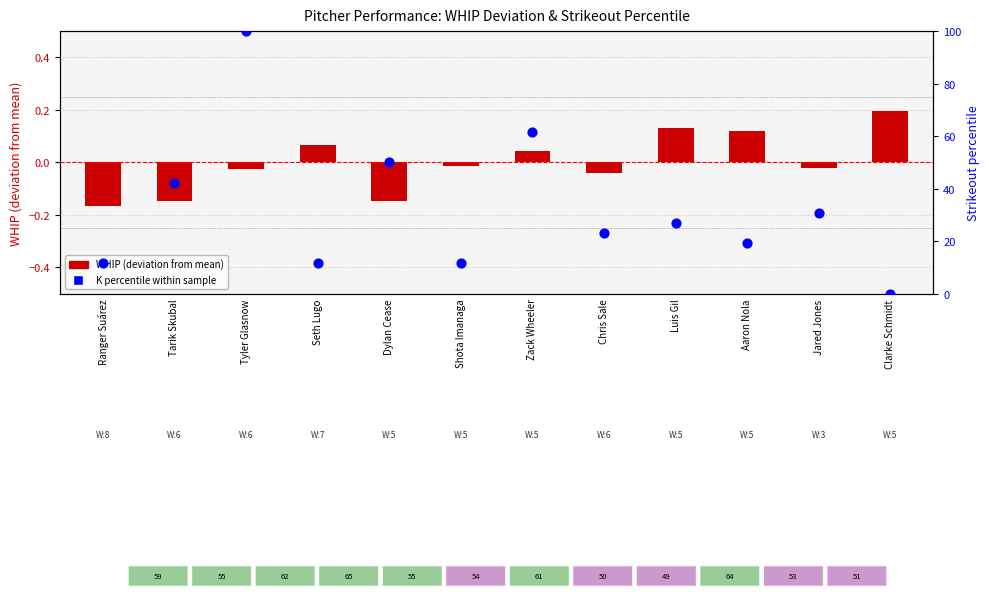

At which category is the sum across all series the highest?

Tyler Glasnow